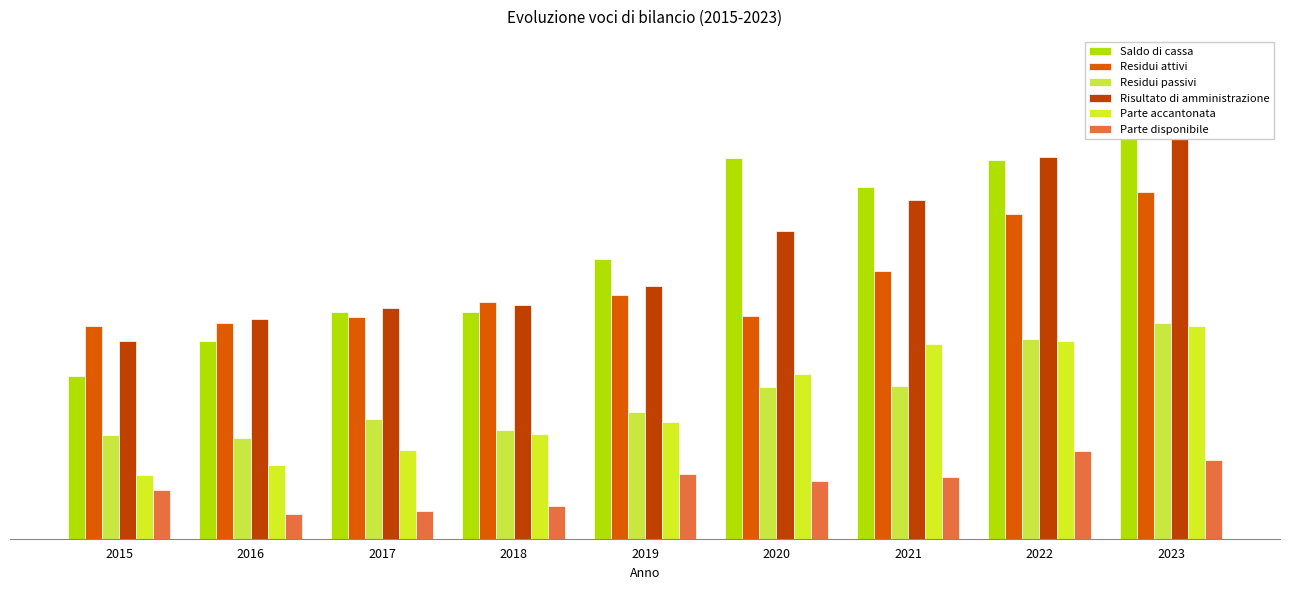

How many categories are shown in the chart?

9